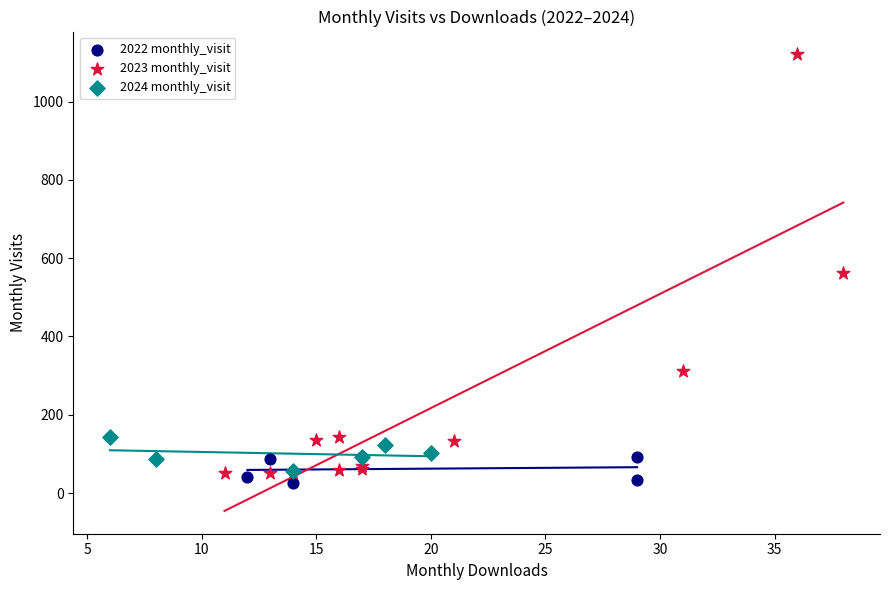

Which series contains the lowest Y value?

2022 monthly_visit